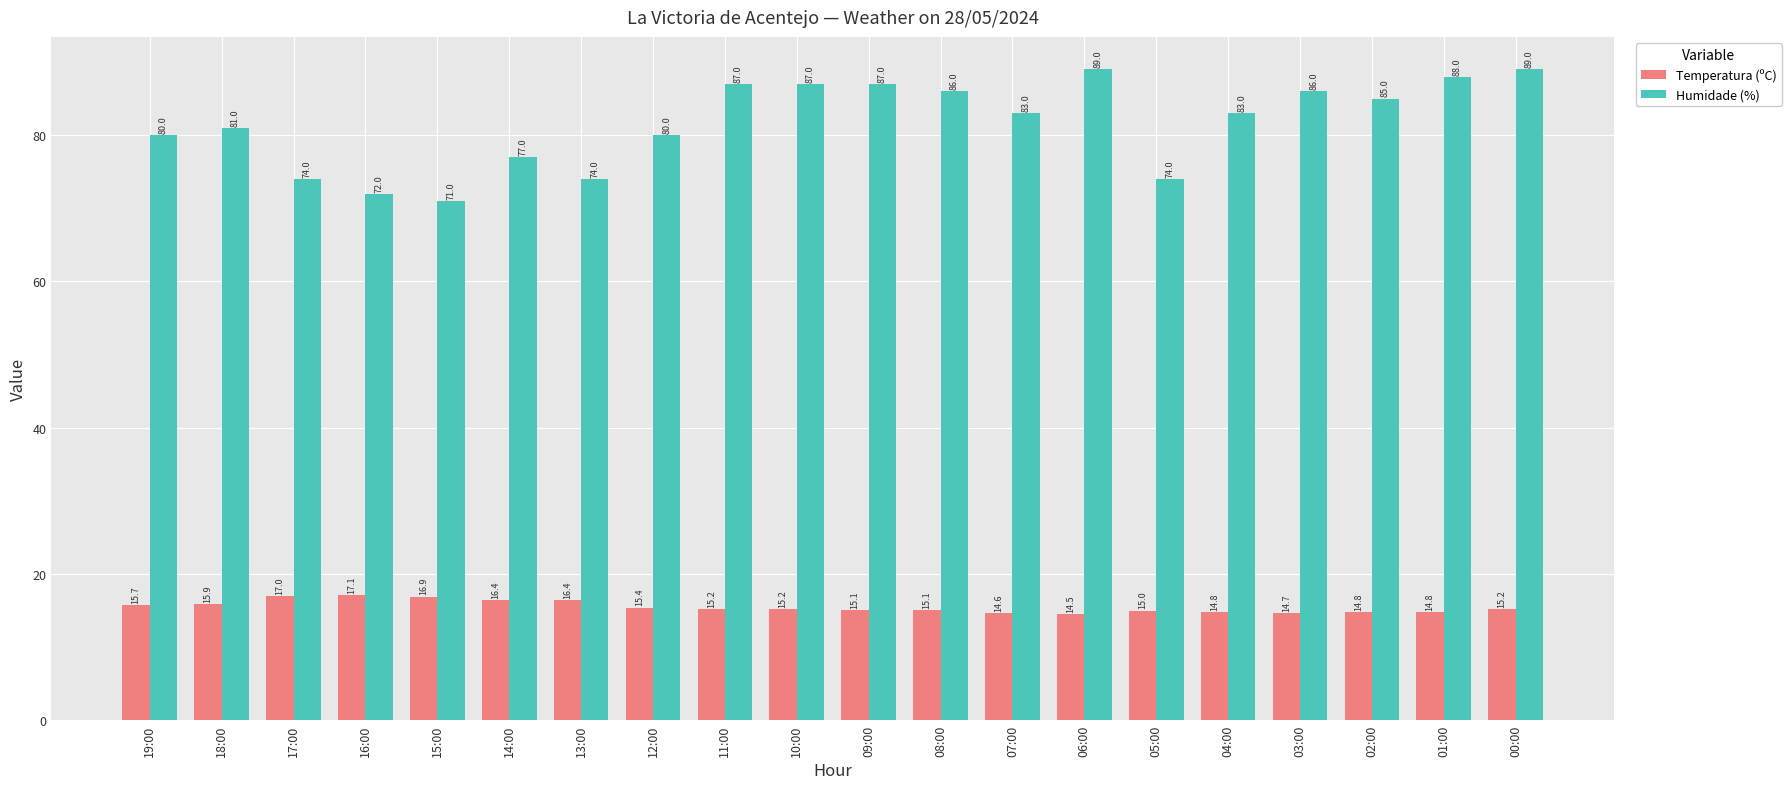

Which series has the largest total across all categories?

Humidade (%)